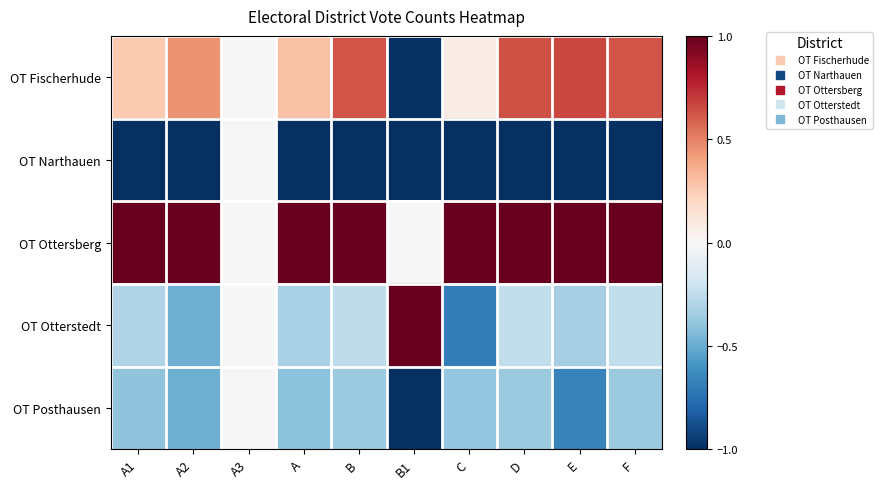

Which series has the largest range (max minus min)?

OT Otterstedt